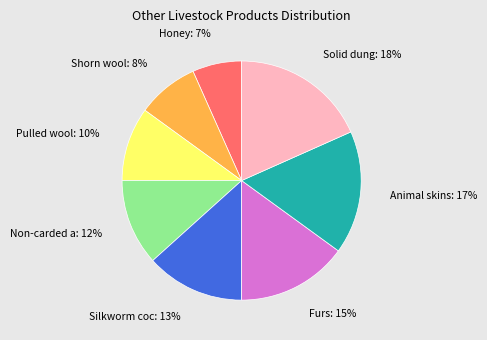

Is there any slice that represents more than half of the pie?

No